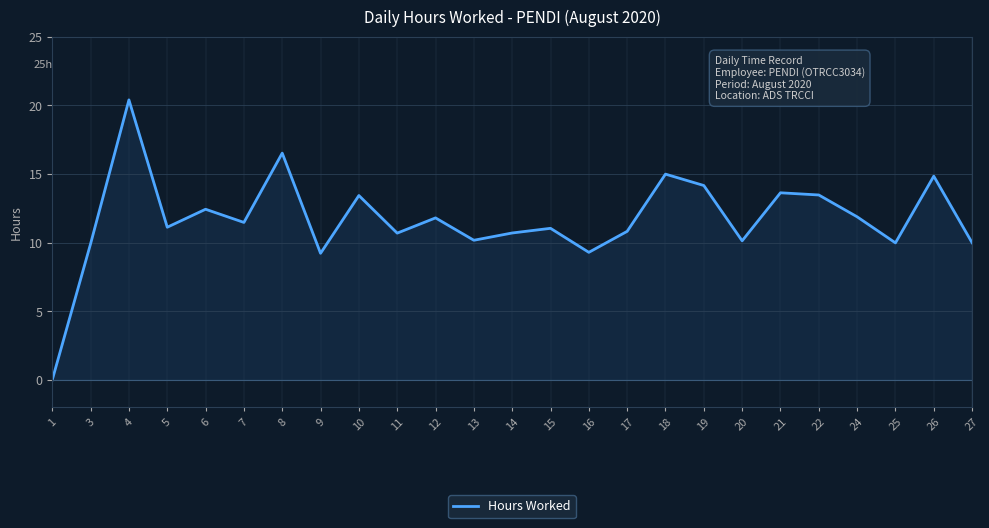

How many categories are shown in the chart?

25